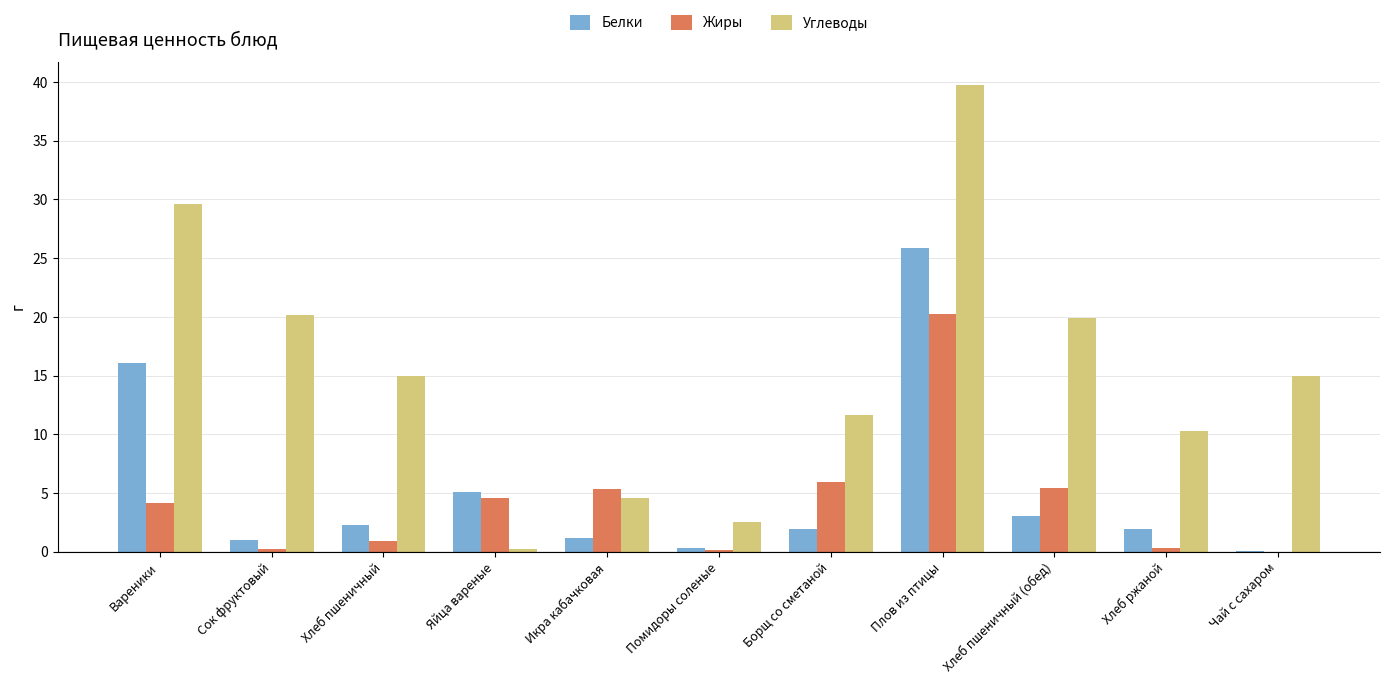

Where does the Белки series first go above 1?

Вареники